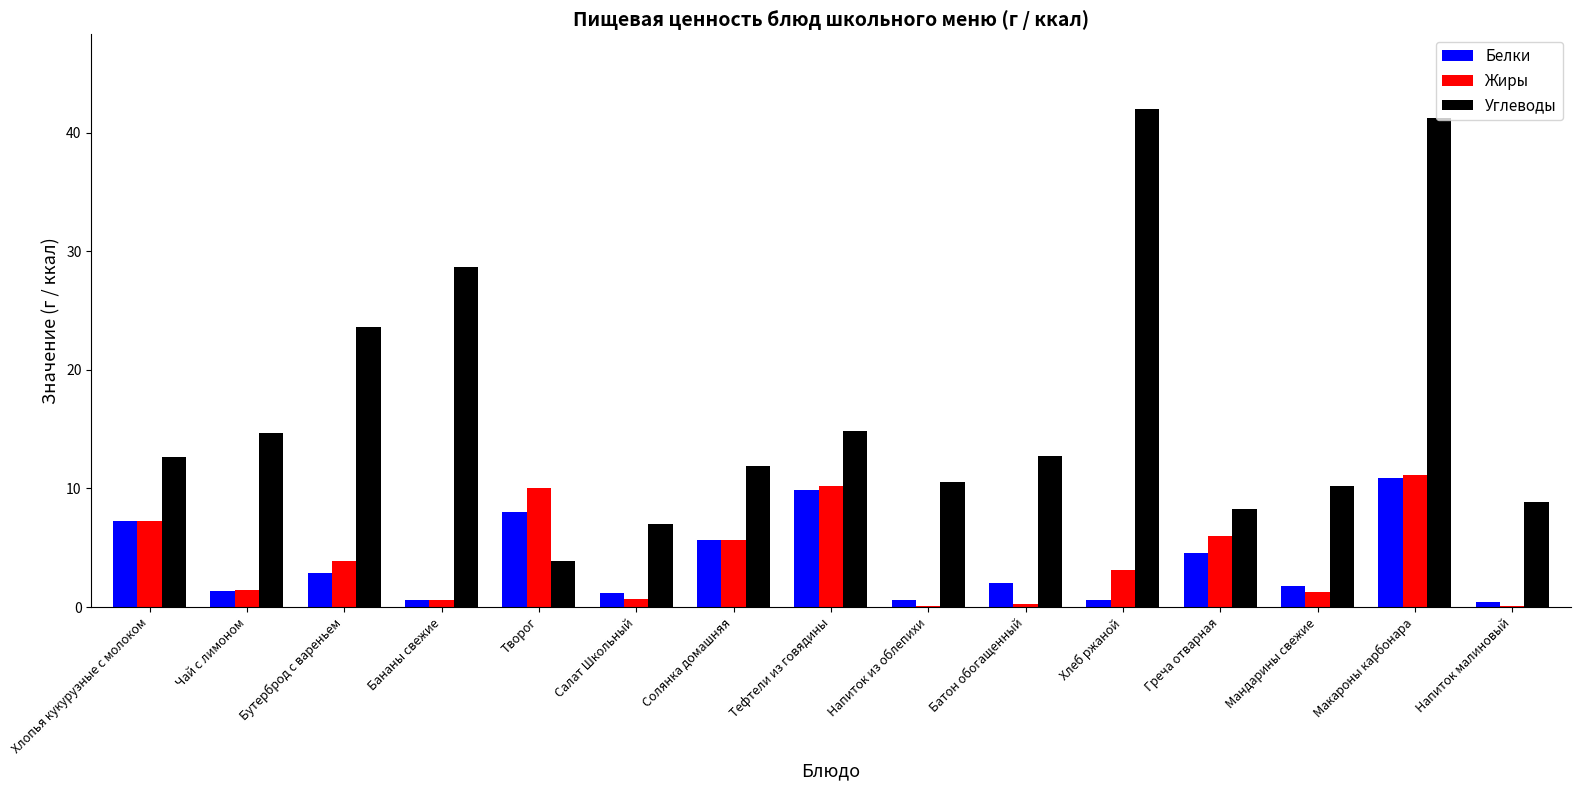

What is the sum of all Белки values?

57.8